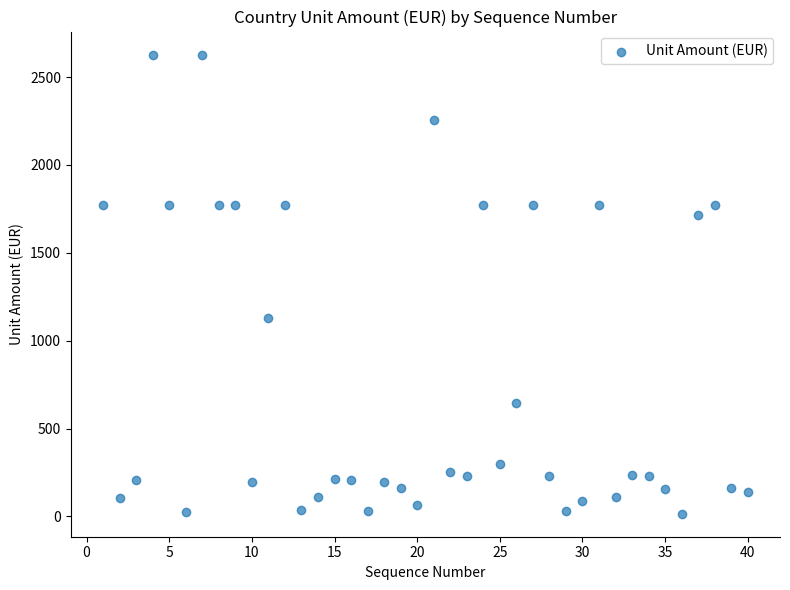

What is the range of Y values (max minus min)?

2613